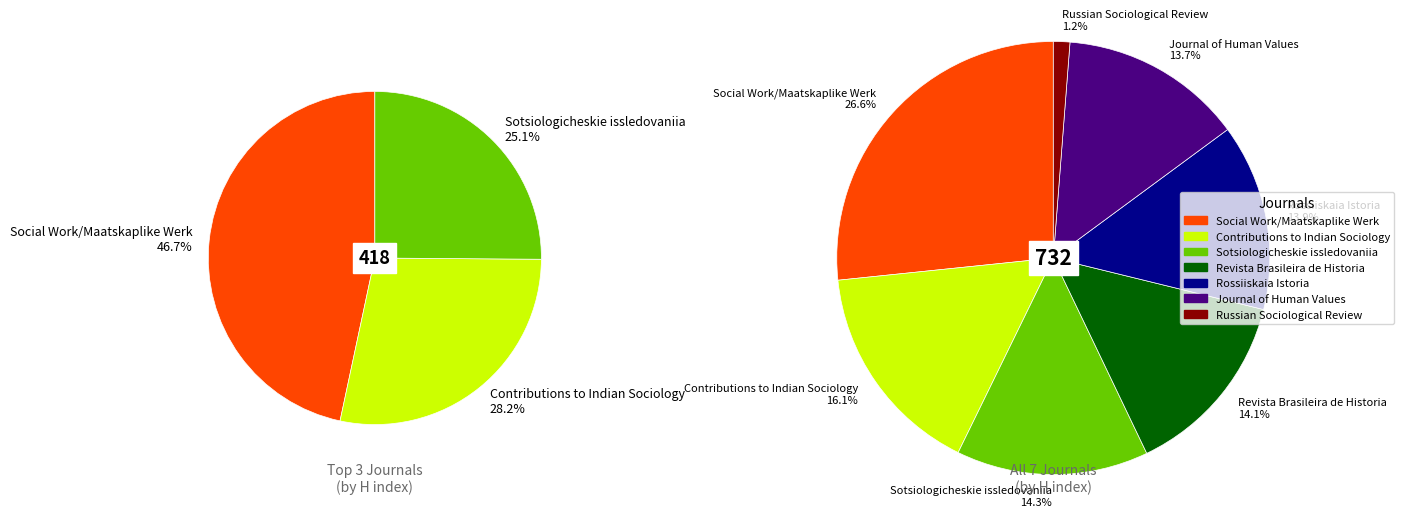

Does any single category account for the majority?

No